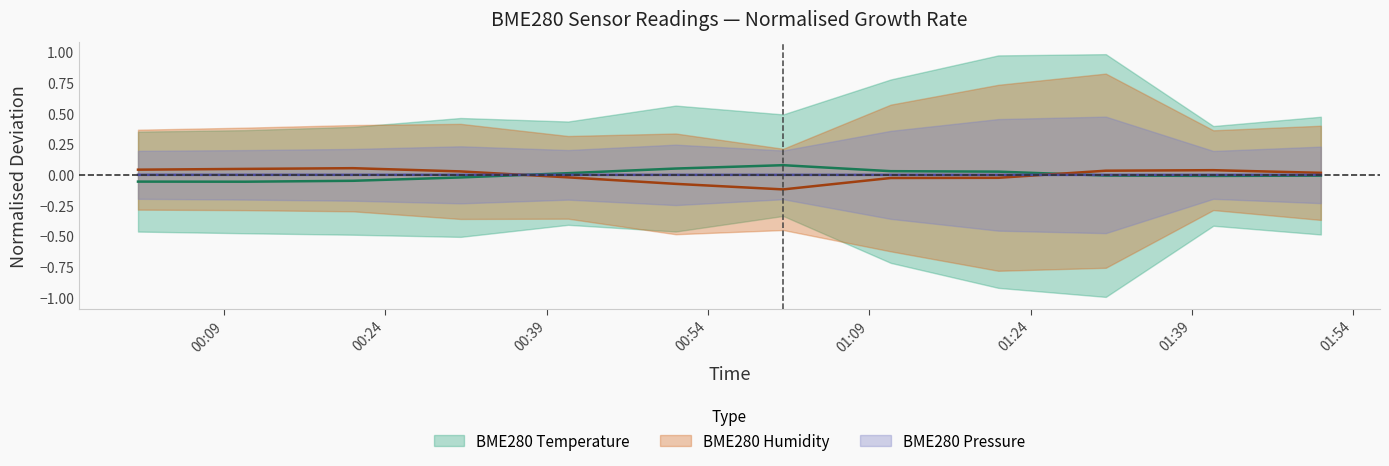

After their last crossing, which series has the higher values: BME280_pressure or BME280_temperature?

BME280_pressure